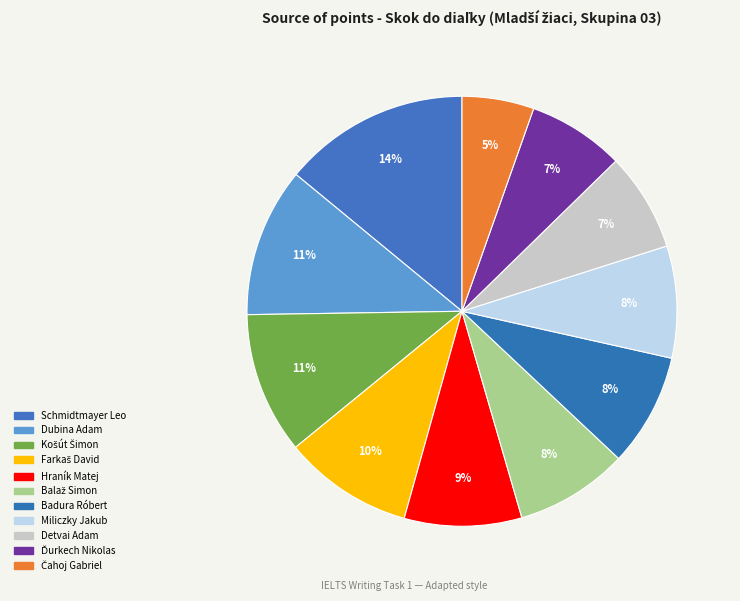

To the nearest percent, what is the difference between the Košút Šimon and Čahoj Gabriel slice percentages?

5%